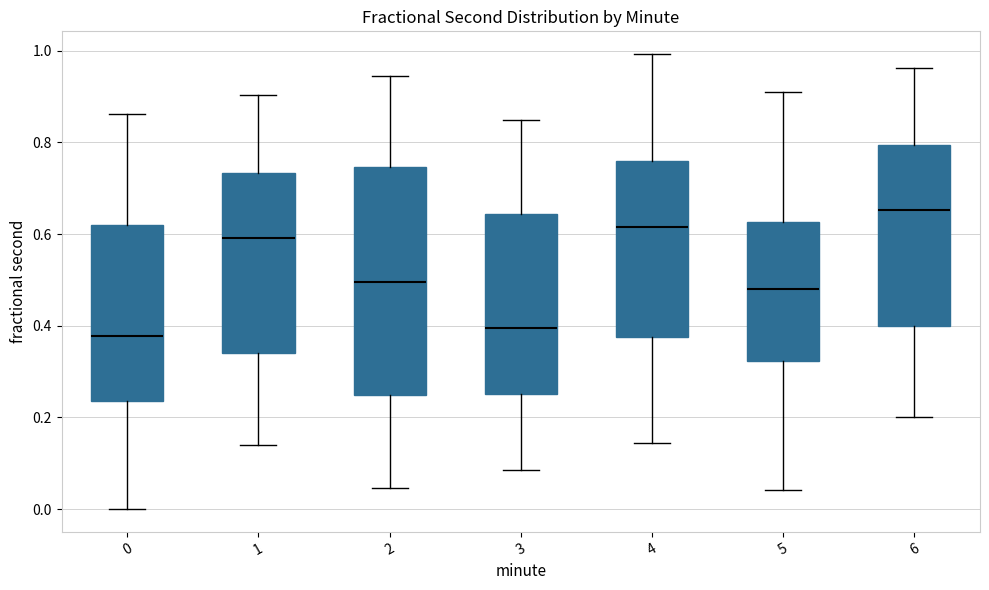

Reading left to right, transcribe this box plot: for each box, give where its median line is, the range the box spans, and where its two whiskers end, as read against the y-axis. The values are not printed on the chart, so give them approximately, as read against the axis.

0: median 0.38, box 0.24 to 0.62, whiskers 0.00 to 0.86
1: median 0.60, box 0.34 to 0.74, whiskers 0.14 to 0.90
2: median 0.50, box 0.24 to 0.74, whiskers 0.04 to 0.94
3: median 0.40, box 0.26 to 0.64, whiskers 0.08 to 0.84
4: median 0.62, box 0.38 to 0.76, whiskers 0.14 to 1.00
5: median 0.48, box 0.32 to 0.62, whiskers 0.04 to 0.90
6: median 0.66, box 0.40 to 0.80, whiskers 0.20 to 0.96